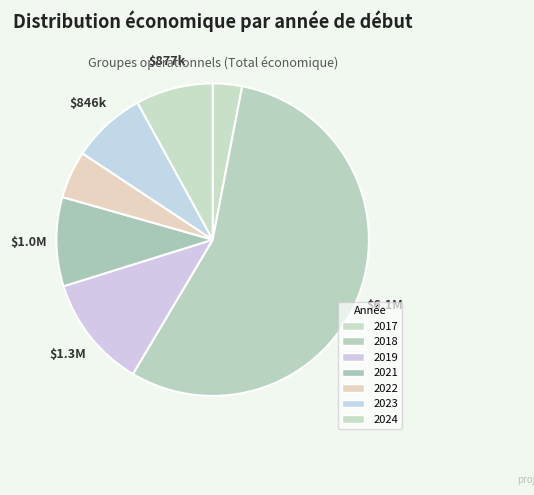

How many slices are in this pie chart?

7